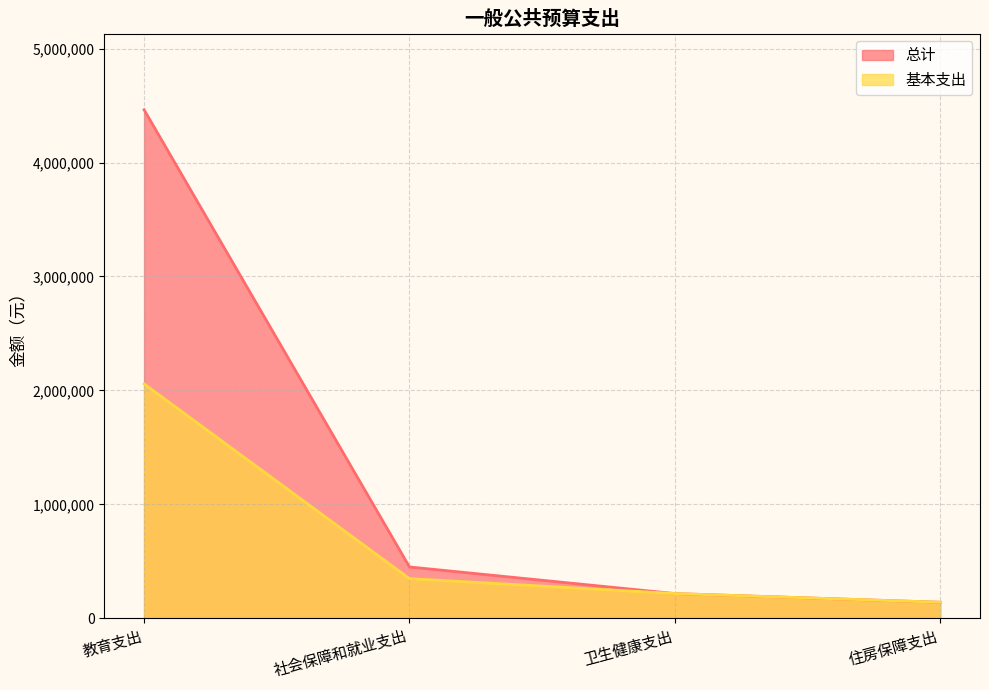

True or false: 总计 and 基本支出 cross at least once.

False